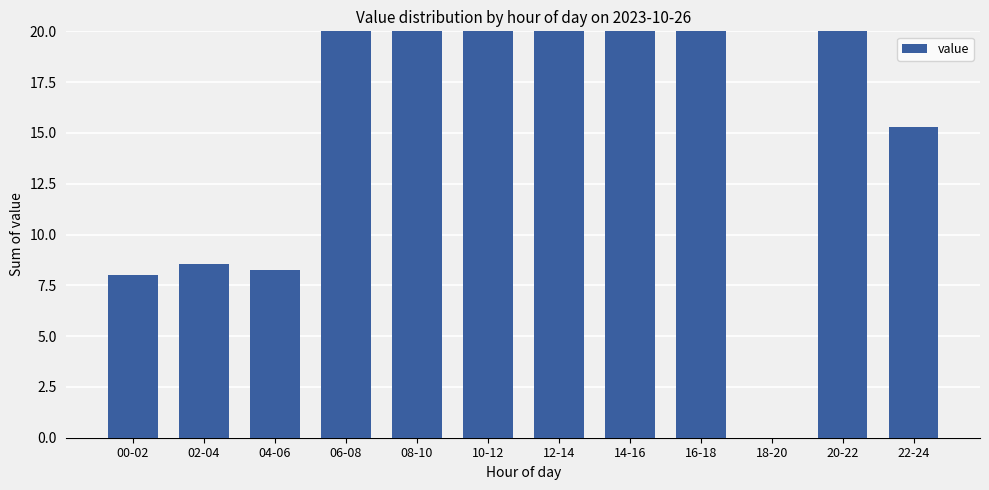

At which category does the chart reach its peak across all series?

08-10